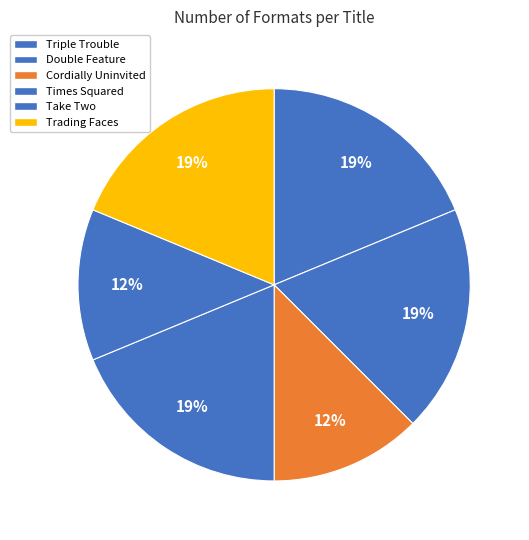

How many segments does this pie chart have?

6